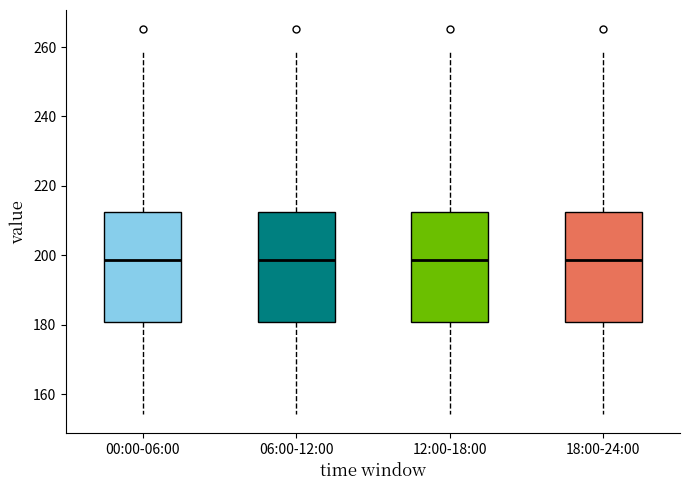

Reading left to right, read every box against the y-axis: the position of its median line, the range the box covers, and the ends of its whiskers. The values are not printed on the chart, so give them approximately, as read against the axis.

00:00-06:00: median 198, box 180 to 212, whiskers 154 to 258
06:00-12:00: median 198, box 180 to 212, whiskers 154 to 258
12:00-18:00: median 198, box 180 to 212, whiskers 154 to 258
18:00-24:00: median 198, box 180 to 212, whiskers 154 to 258